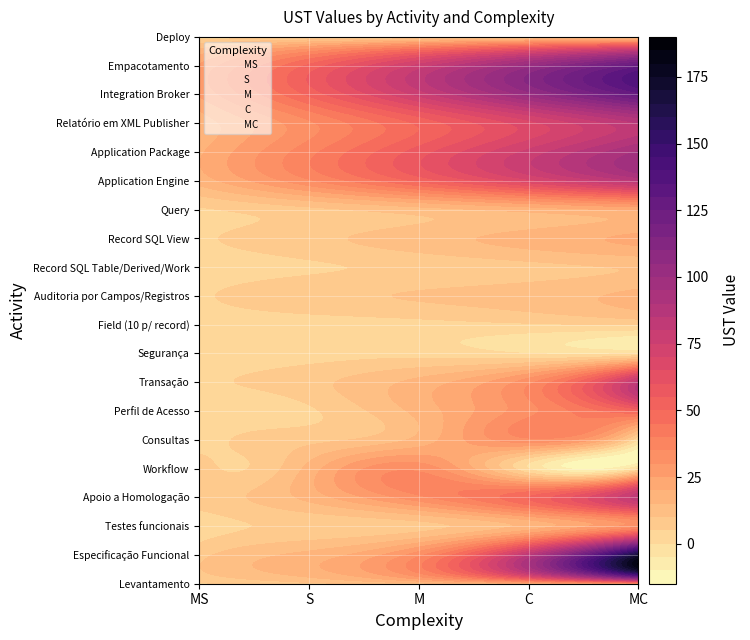

Is the value of C at 10 greater than the value of S at 17?

No